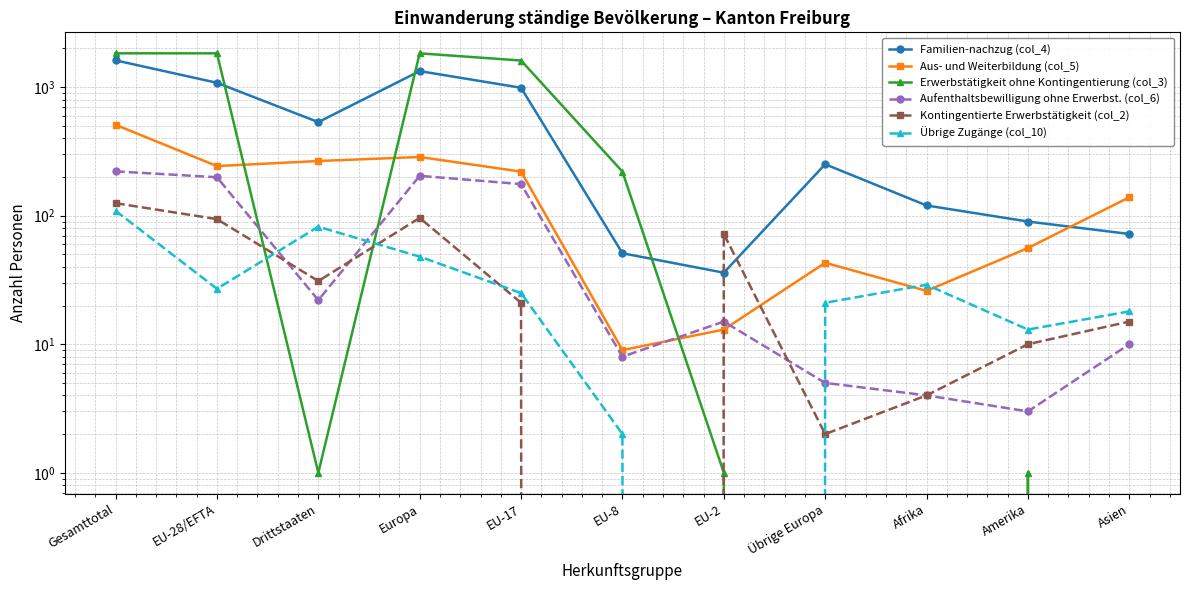

What is the difference between the Erwerbstätigkeit ohne Kontingentierung (col_3) values at EU-2 and EU-8?

219